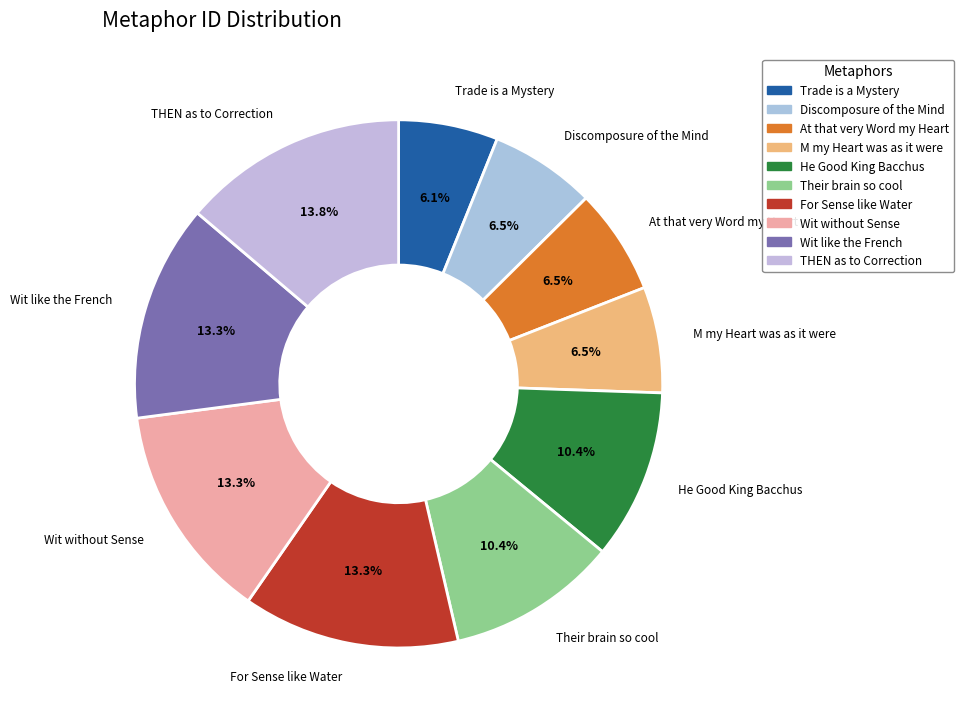

Is For Sense like Water the majority of the pie?

No